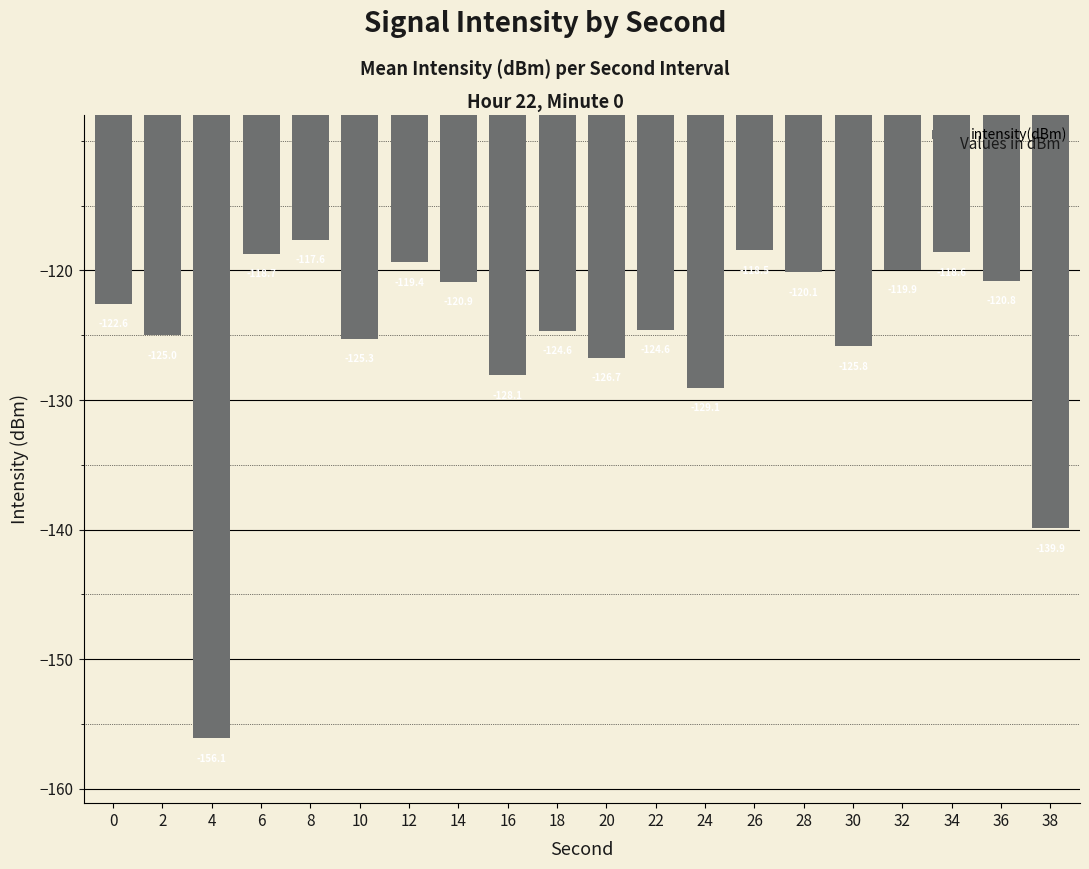

The value at 4 is -203.0. True or false?

False